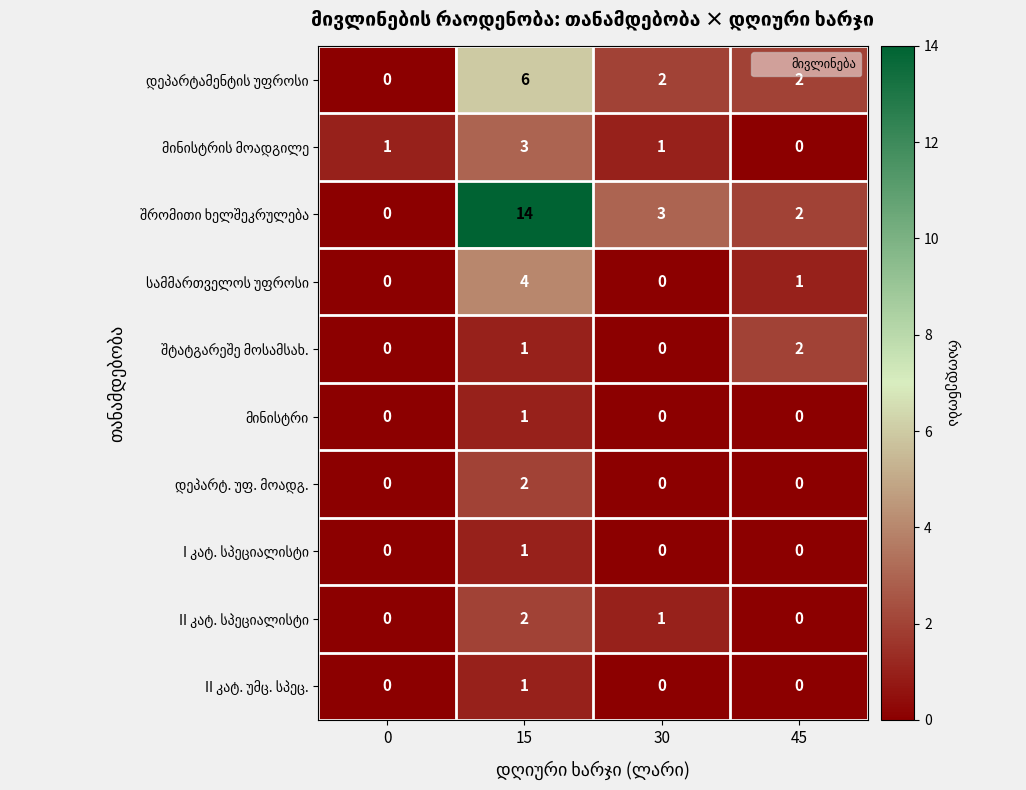

At which category is the sum across all series the highest?

15